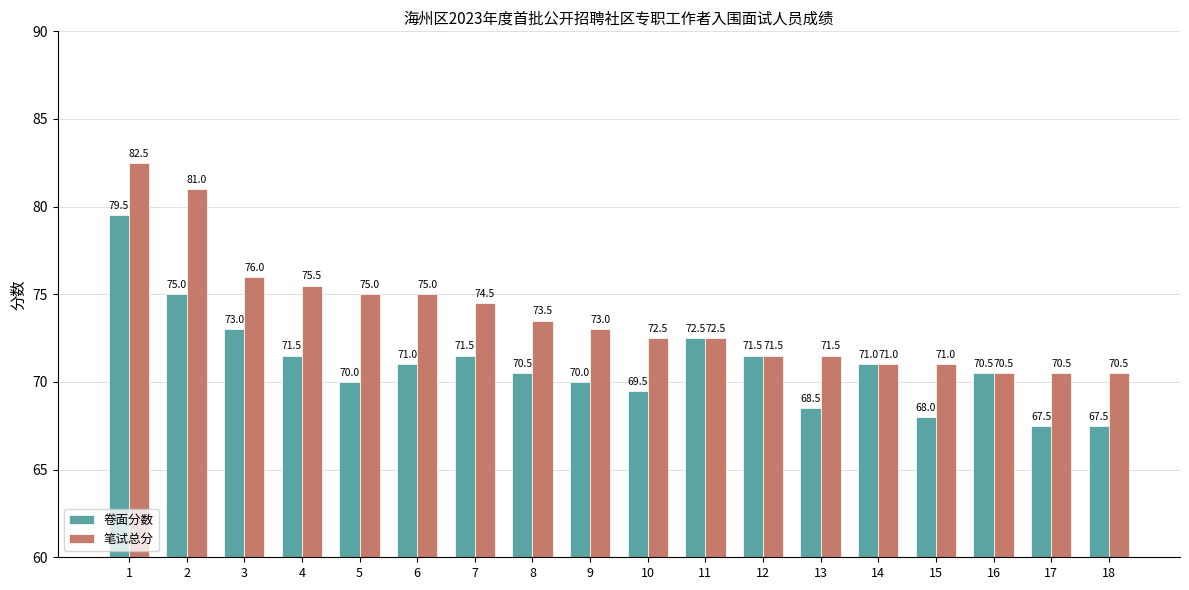

Where does the 卷面分数 series first go above 71?

1